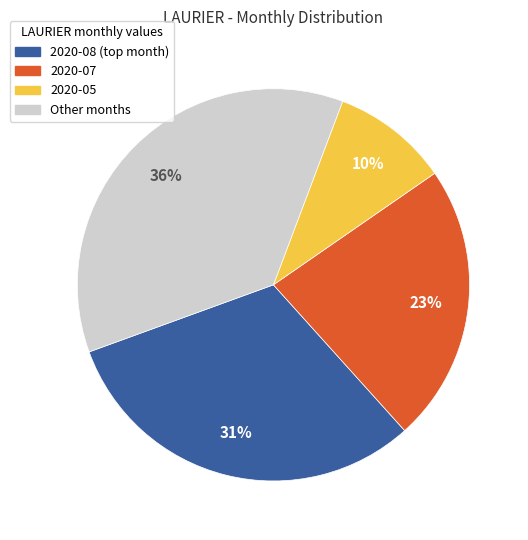

Is there a majority slice in this chart?

No